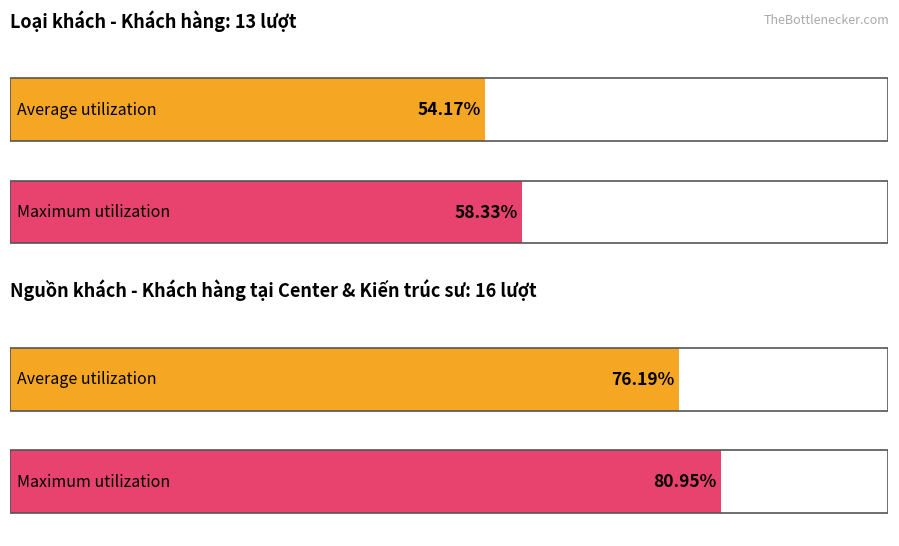

How many series are shown in this chart?

2